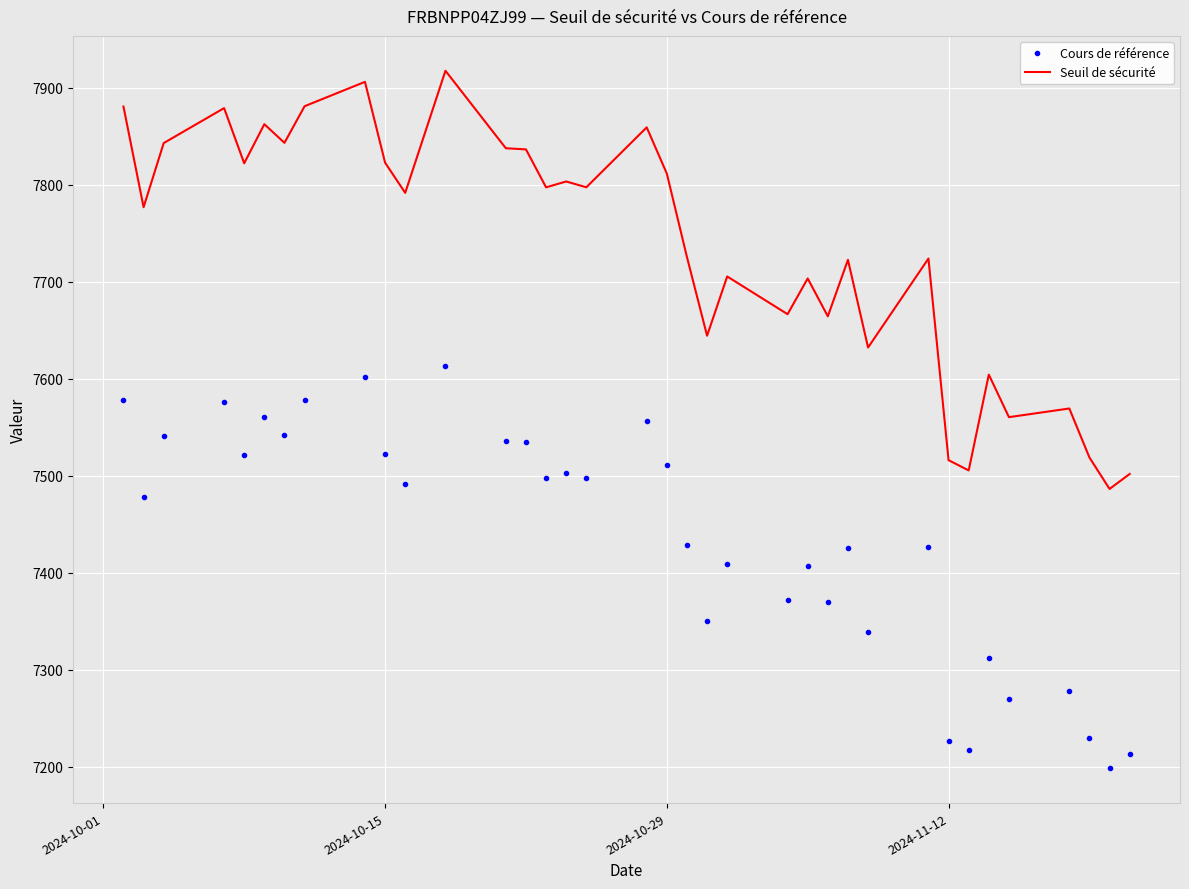

True or false: Seuil de sécurité has more than 2 points higher than both neighbors.

True